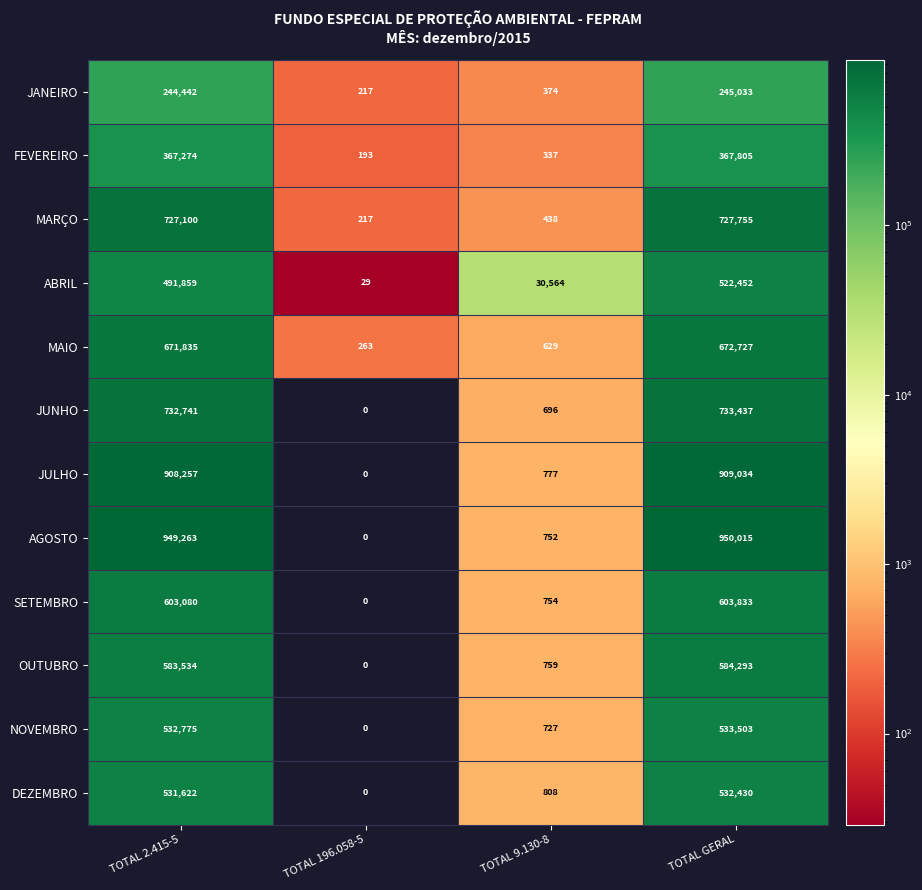

Between TOTAL 196.058-5 and TOTAL 9.130-8, which series saw the biggest shift?

ABRIL